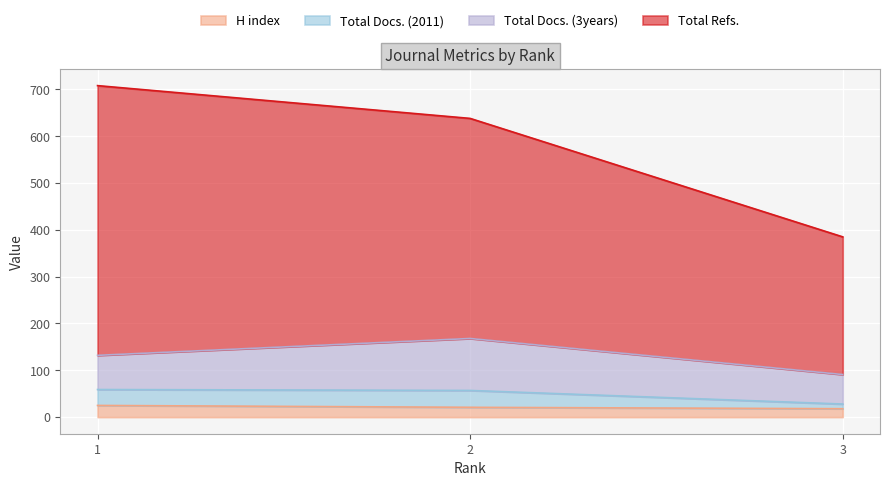

How many lines are shown in the chart?

4